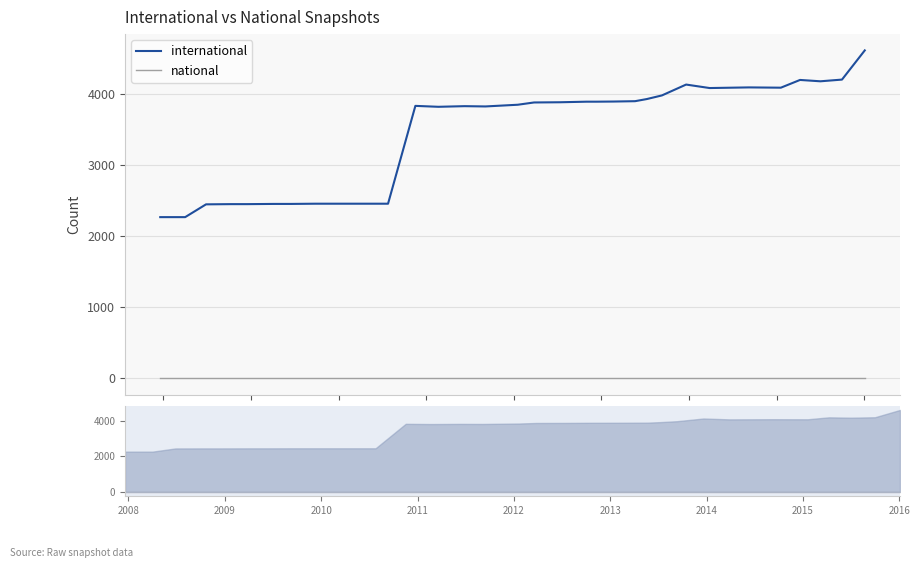

True or false: national and international cross at least once.

False